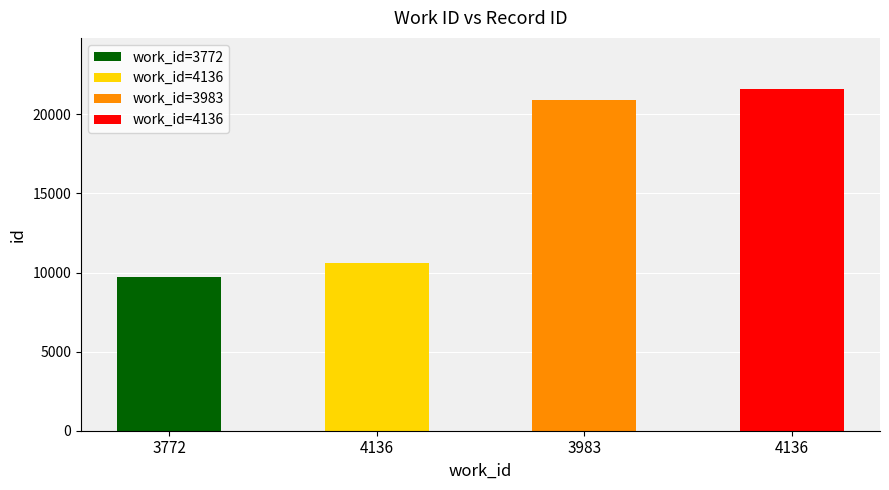

Are the bars grouped side by side (vs. stacked)?

No